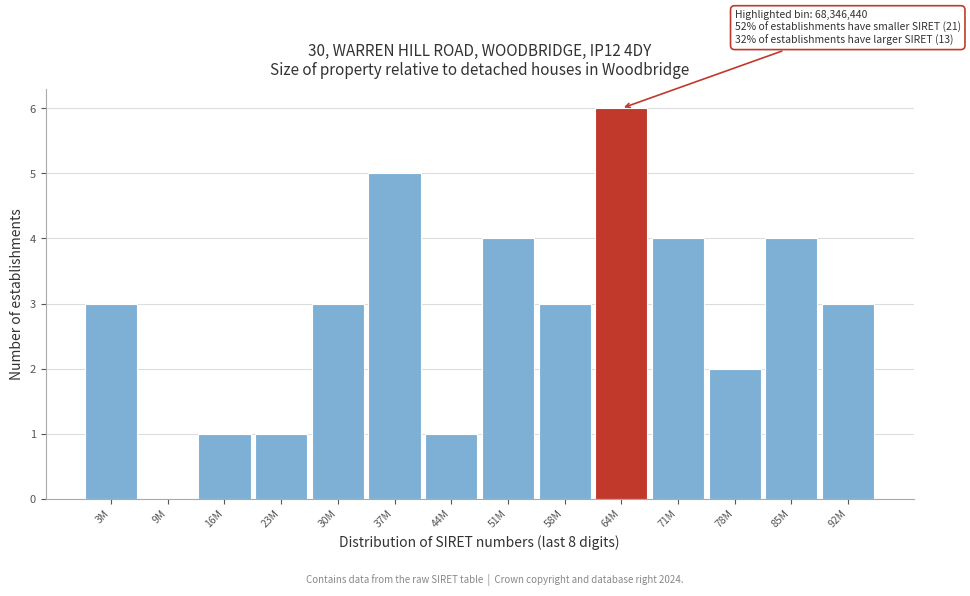

Reading left to right, list all the values displayed in this chart.

3M=3	9M=0	16M=1	23M=1	30M=3	37M=5	44M=1	51M=4	58M=3	64M=6	71M=4	78M=2	85M=4	92M=3